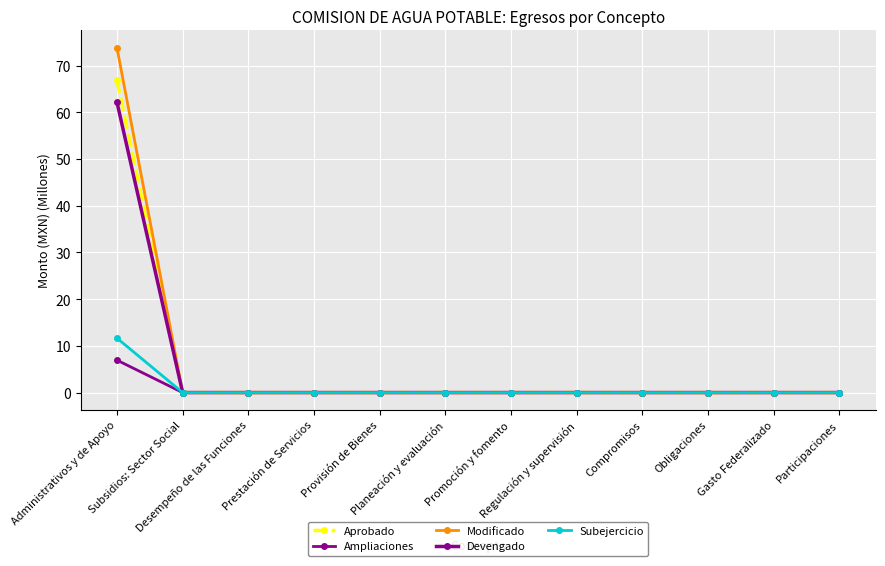

What position from the right is Provisión de Bienes?

8